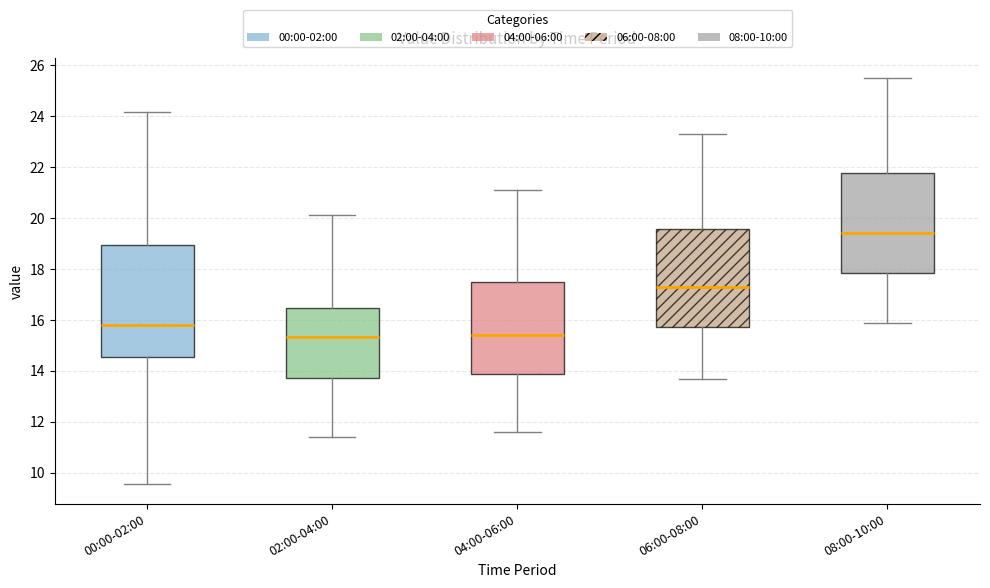

Reading left to right, read every box against the y-axis: the position of its median line, the range the box covers, and the ends of its whiskers. The values are not printed on the chart, so give them approximately, as read against the axis.

00:00-02:00: median 15.8, box 14.6 to 19.0, whiskers 9.6 to 24.2
02:00-04:00: median 15.4, box 13.8 to 16.4, whiskers 11.4 to 20.2
04:00-06:00: median 15.4, box 13.8 to 17.6, whiskers 11.6 to 21.2
06:00-08:00: median 17.4, box 15.8 to 19.6, whiskers 13.8 to 23.4
08:00-10:00: median 19.4, box 17.8 to 21.8, whiskers 16.0 to 25.6